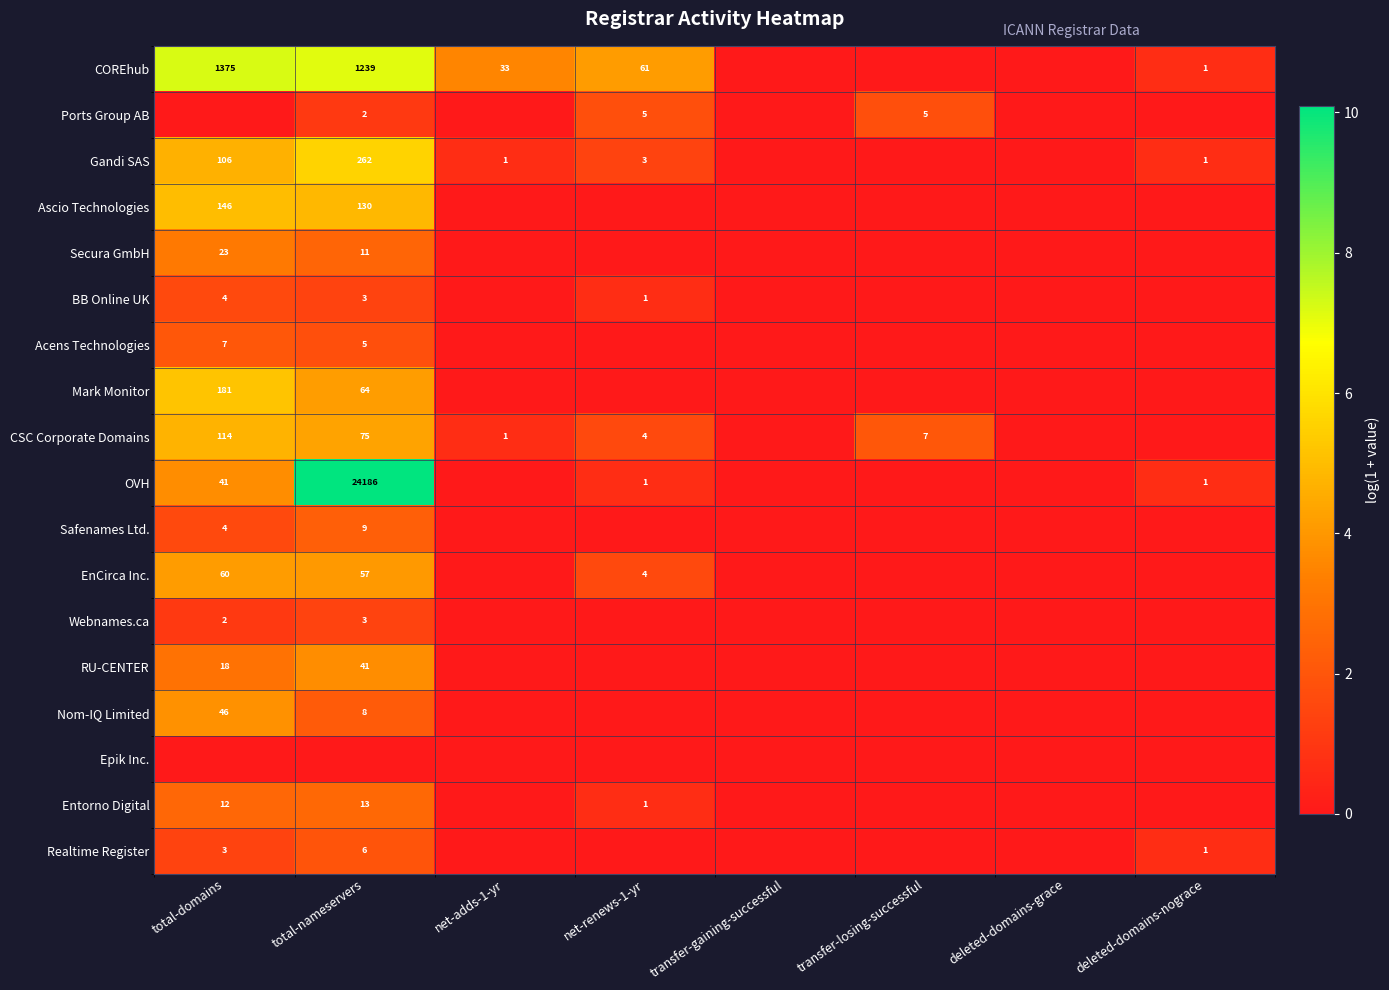

What is the sum of the Ports Group AB values at transfer-losing-successful and net-renews-1-yr?

10